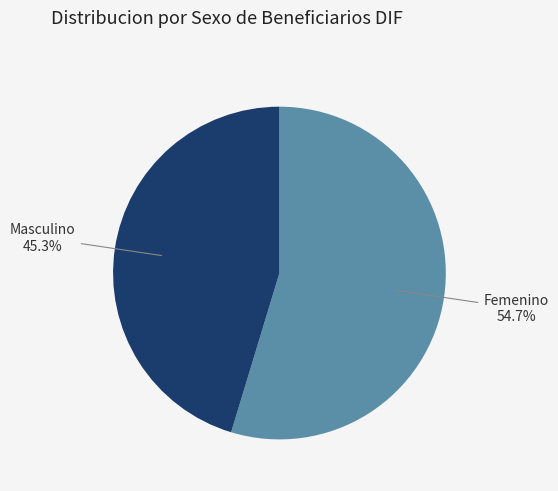

To the nearest percent, what is the average slice percentage?

50%